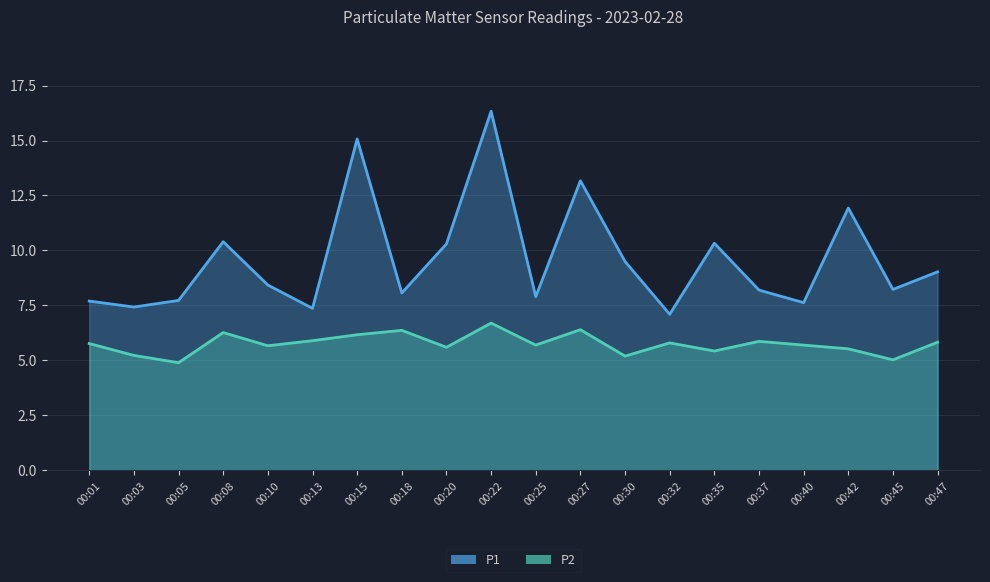

Which series changed the most between 00:05 and 00:30?

P1